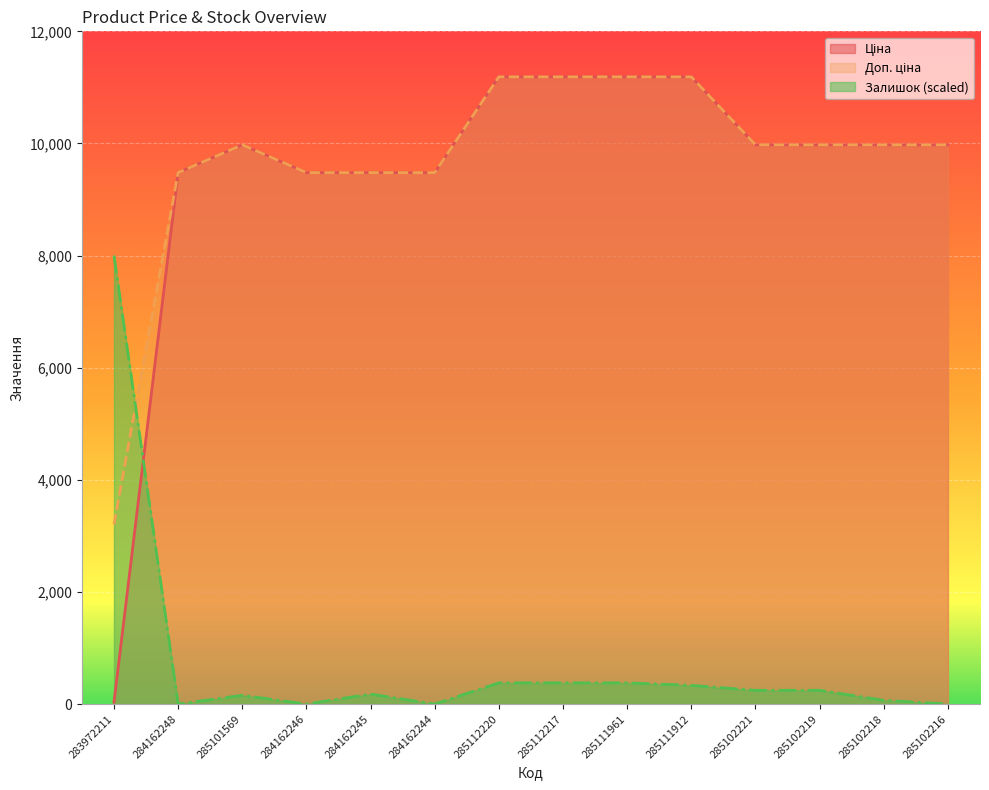

Which label corresponds to the largest value in the chart?

285112220